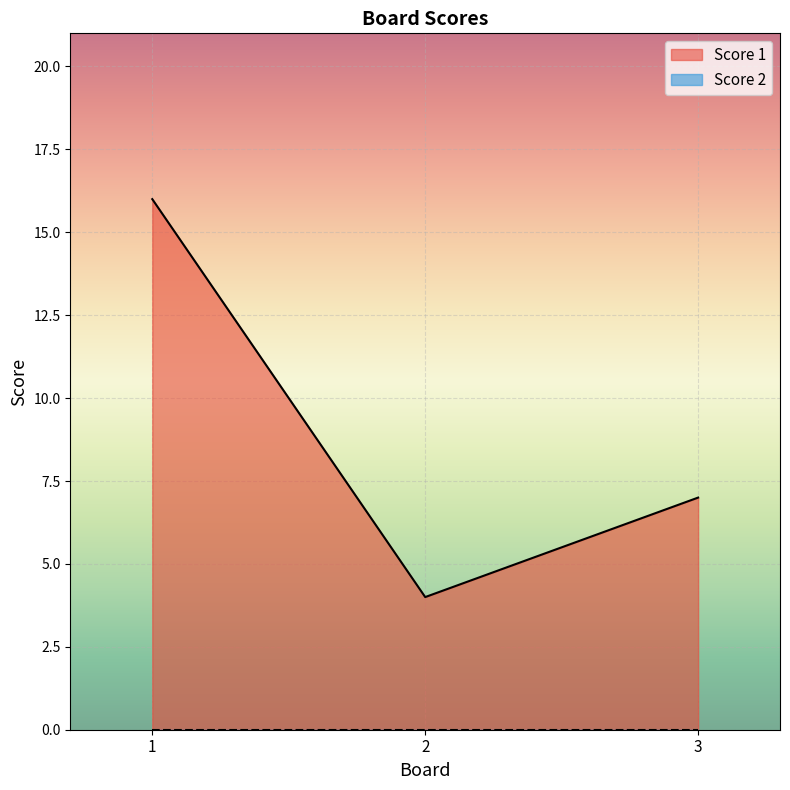

Which has a higher value, 1 or 3?

1